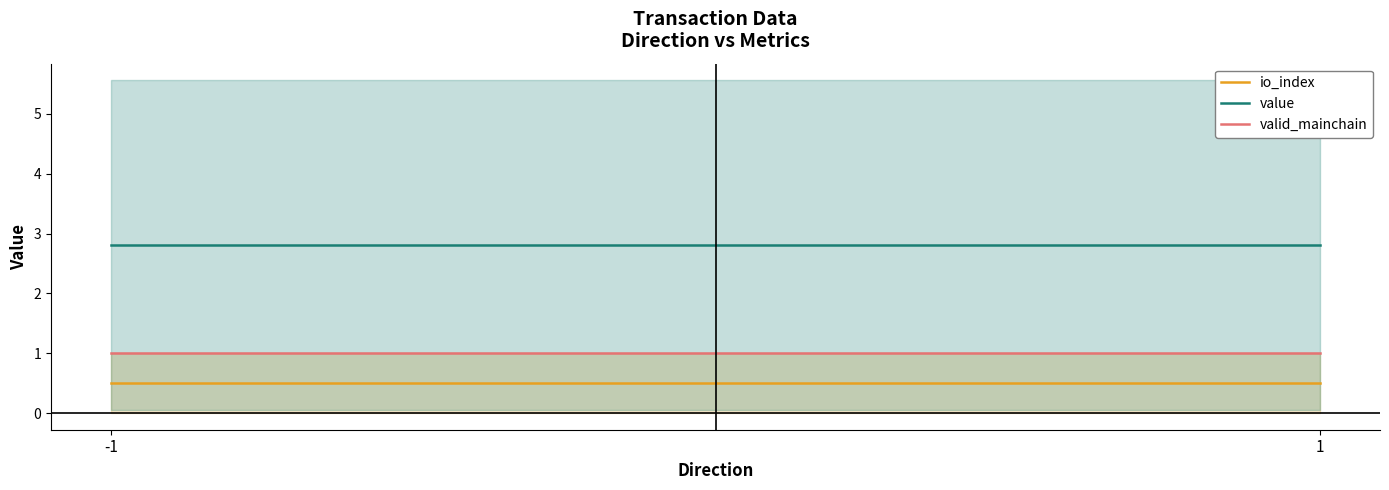

What is the sum of all io_index values?

1.0